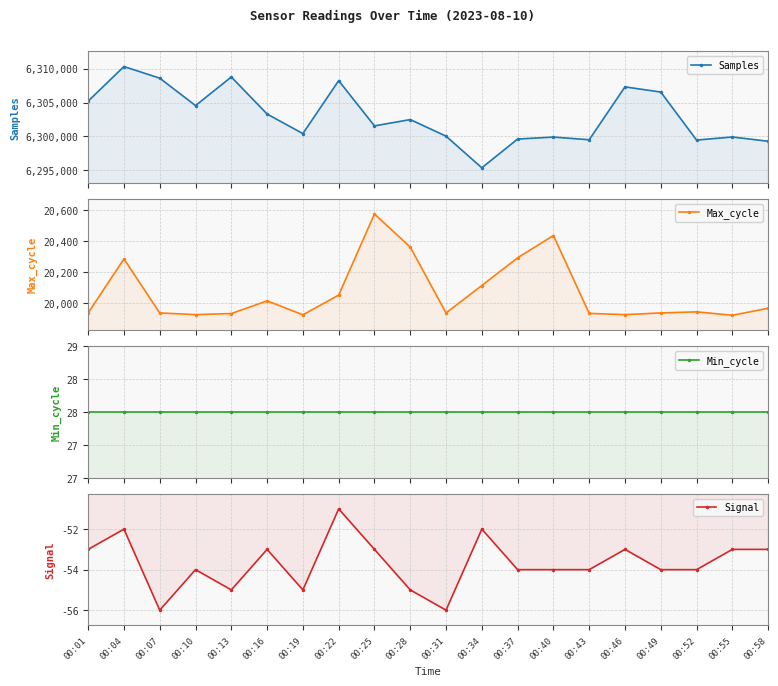

Reading left to right, extract all data points from this chart.

Samples: 00:01=6305214	00:04=6310334	00:07=6308613	00:10=6304554	00:13=6308785	00:16=6303304	00:19=6300406	00:22=6308245	00:25=6301547	00:28=6302482	00:31=6300025	00:34=6295341	00:37=6299600	00:40=6299891	00:43=6299494	00:46=6307325	00:49=6306554	00:52=6299447	00:55=6299904	00:58=6299271
Max_cycle: 00:01=19935	00:04=20284	00:07=19935	00:10=19924	00:13=19931	00:16=20013	00:19=19923	00:22=20050	00:25=20574	00:28=20360	00:31=19935	00:34=20112	00:37=20291	00:40=20435	00:43=19932	00:46=19924	00:49=19935	00:52=19942	00:55=19920	00:58=19965
Min_cycle: 00:01=28	00:04=28	00:07=28	00:10=28	00:13=28	00:16=28	00:19=28	00:22=28	00:25=28	00:28=28	00:31=28	00:34=28	00:37=28	00:40=28	00:43=28	00:46=28	00:49=28	00:52=28	00:55=28	00:58=28
Signal: 00:01=-53	00:04=-52	00:07=-56	00:10=-54	00:13=-55	00:16=-53	00:19=-55	00:22=-51	00:25=-53	00:28=-55	00:31=-56	00:34=-52	00:37=-54	00:40=-54	00:43=-54	00:46=-53	00:49=-54	00:52=-54	00:55=-53	00:58=-53